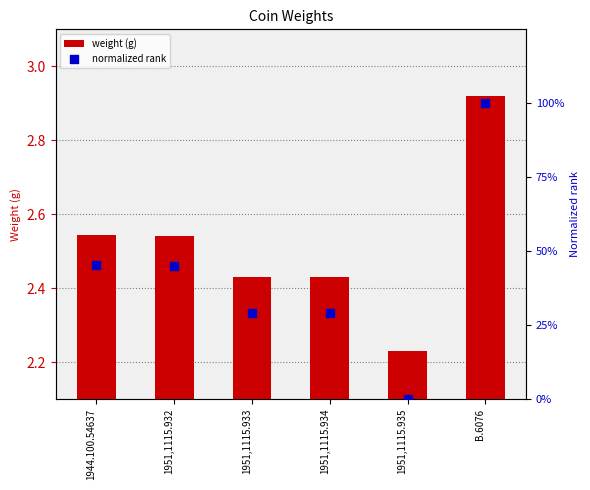

Is the value of weight (g) at 1951,1115.932 greater than the value of normalized rank at B.6076?

No